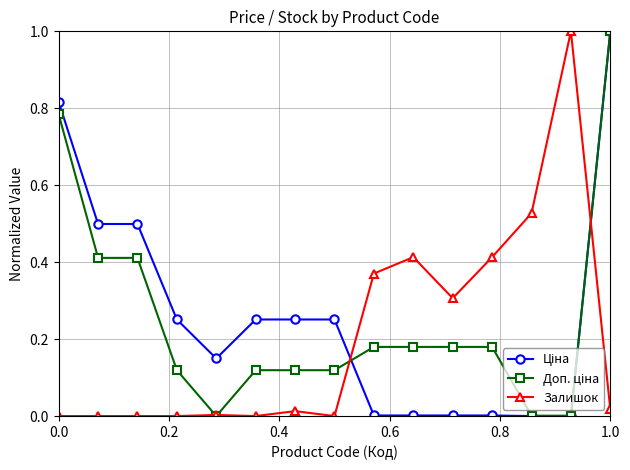

True or false: Залишок has more than 1 points higher than both neighbors.

True